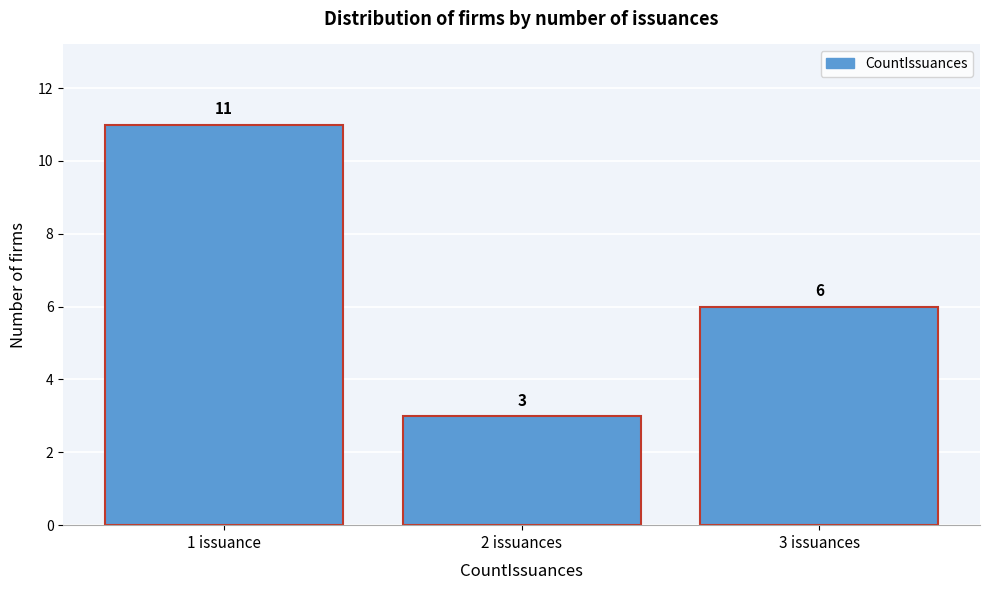

Reading left to right, extract all data points from this chart.

11	3	6